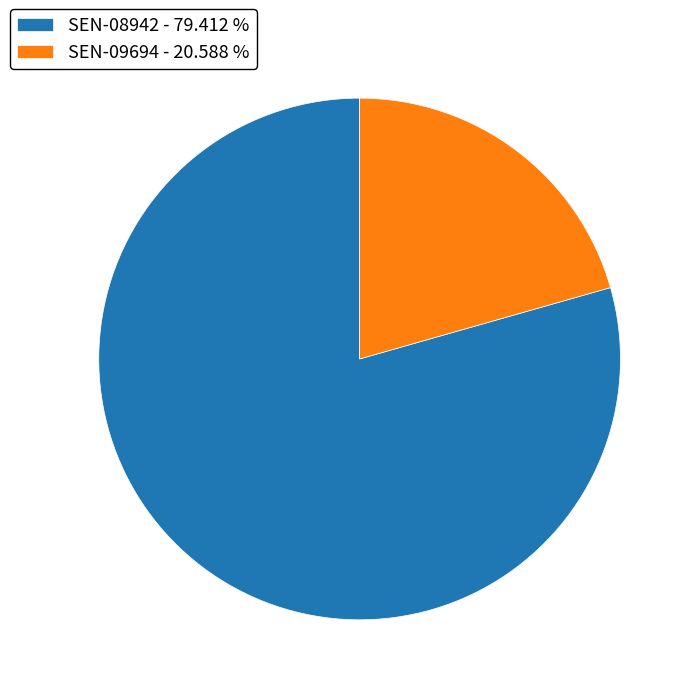

Does SEN-09694 account for over 50% of the chart?

No